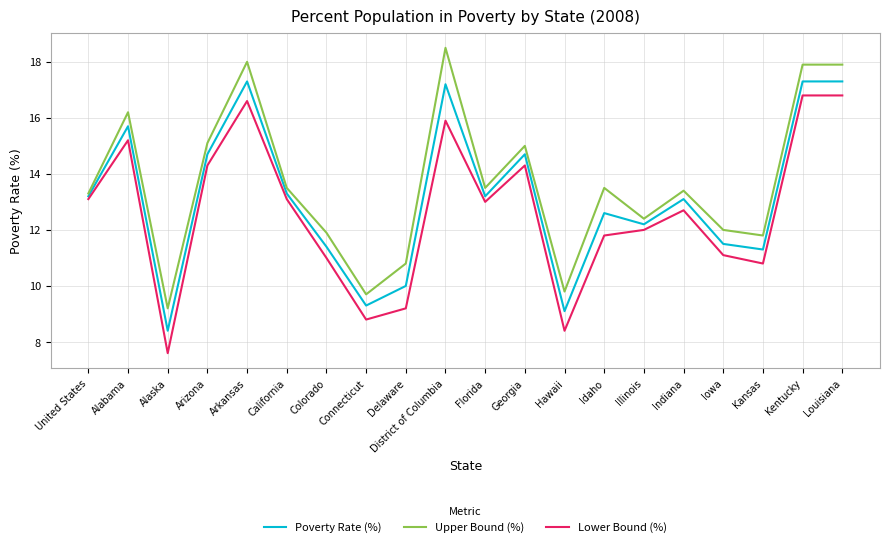

True or false: Poverty Rate (%) and Lower Bound (%) intersect in this chart.

False